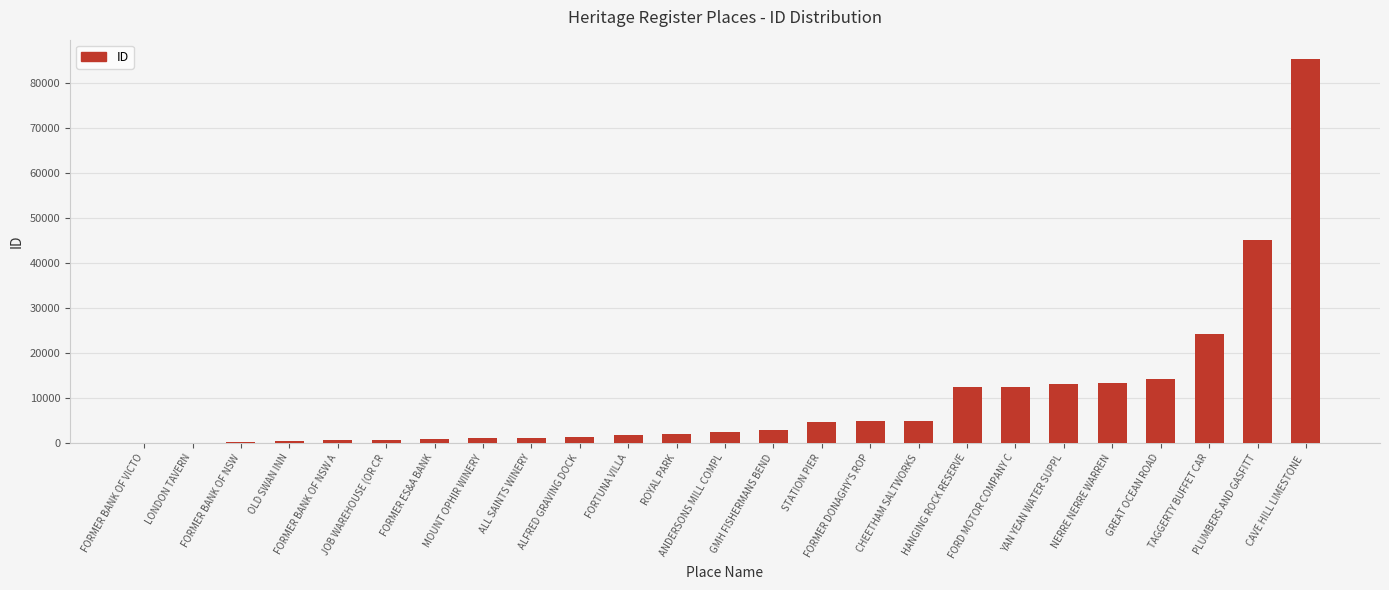

Read the value at HANGING ROCK RESERVE, to the nearest 100.

12500